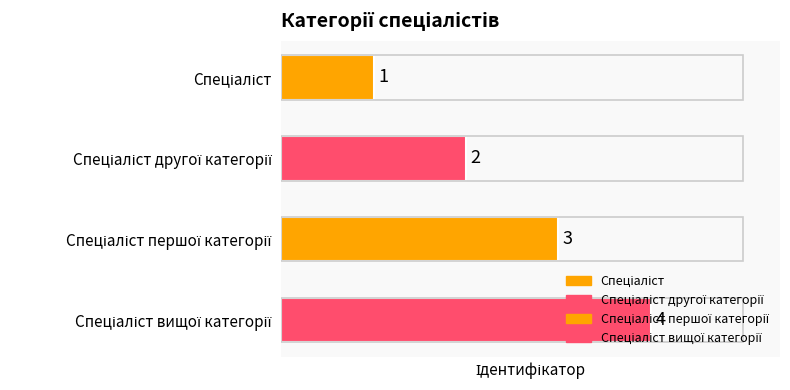

How many values are between 2 and 4?

3